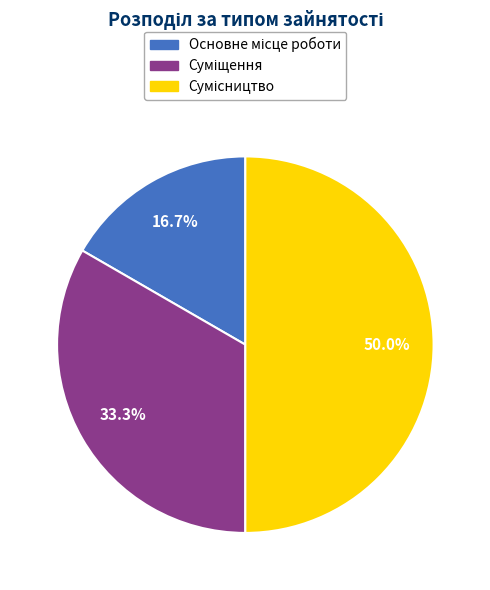

Do Сумісництво and Основне місце роботи together represent more than half of the pie?

Yes